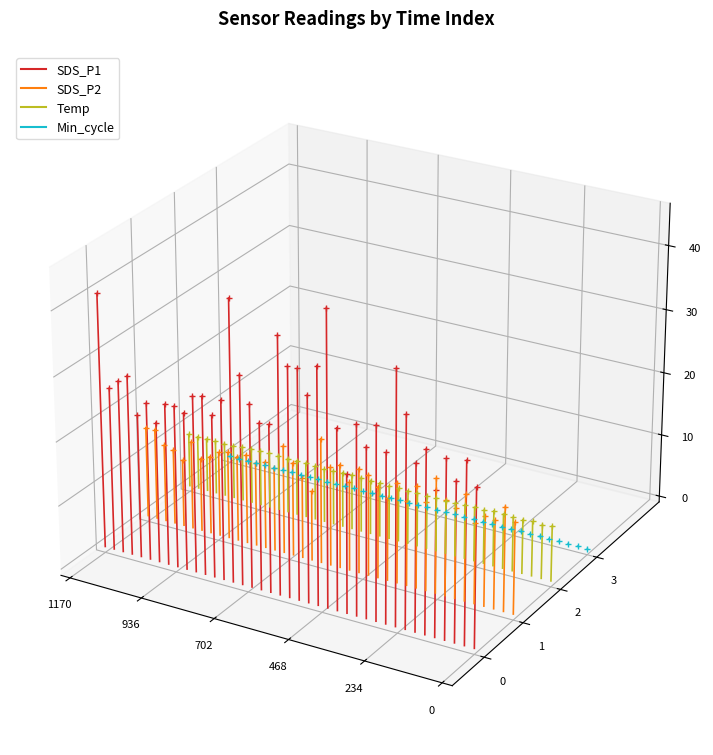

Where is SDS_P2 nearest to the value 0?

936